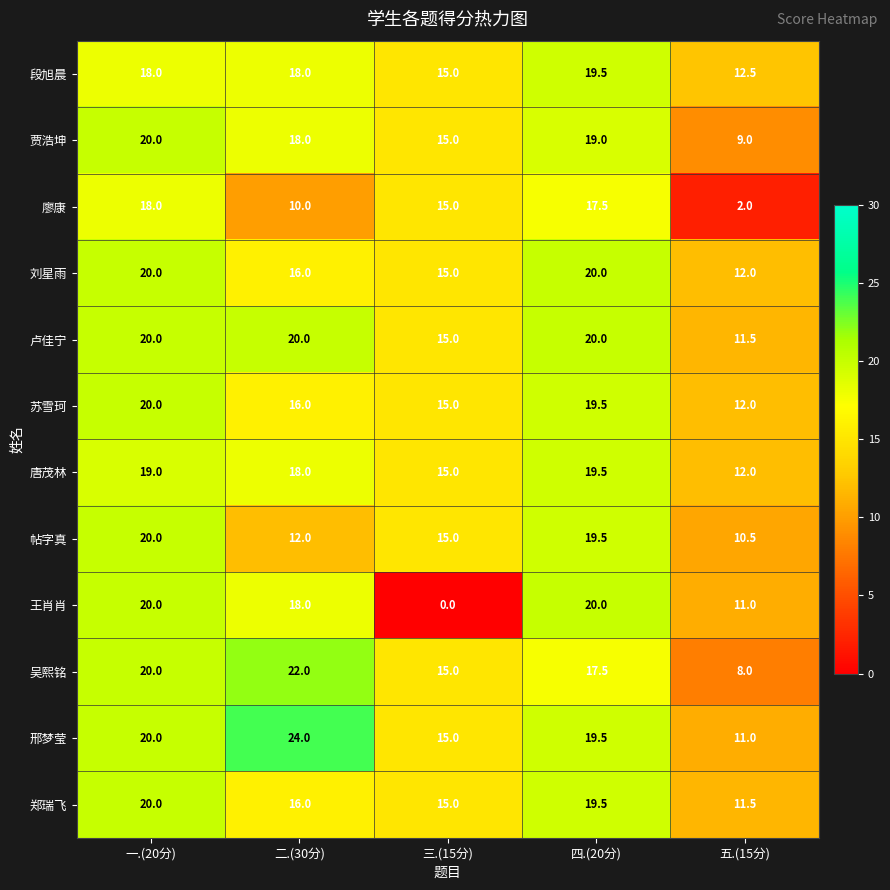

Is the value of 邢梦莹 at 四.(20分) greater than the value of 贾浩坤 at 五.(15分)?

Yes